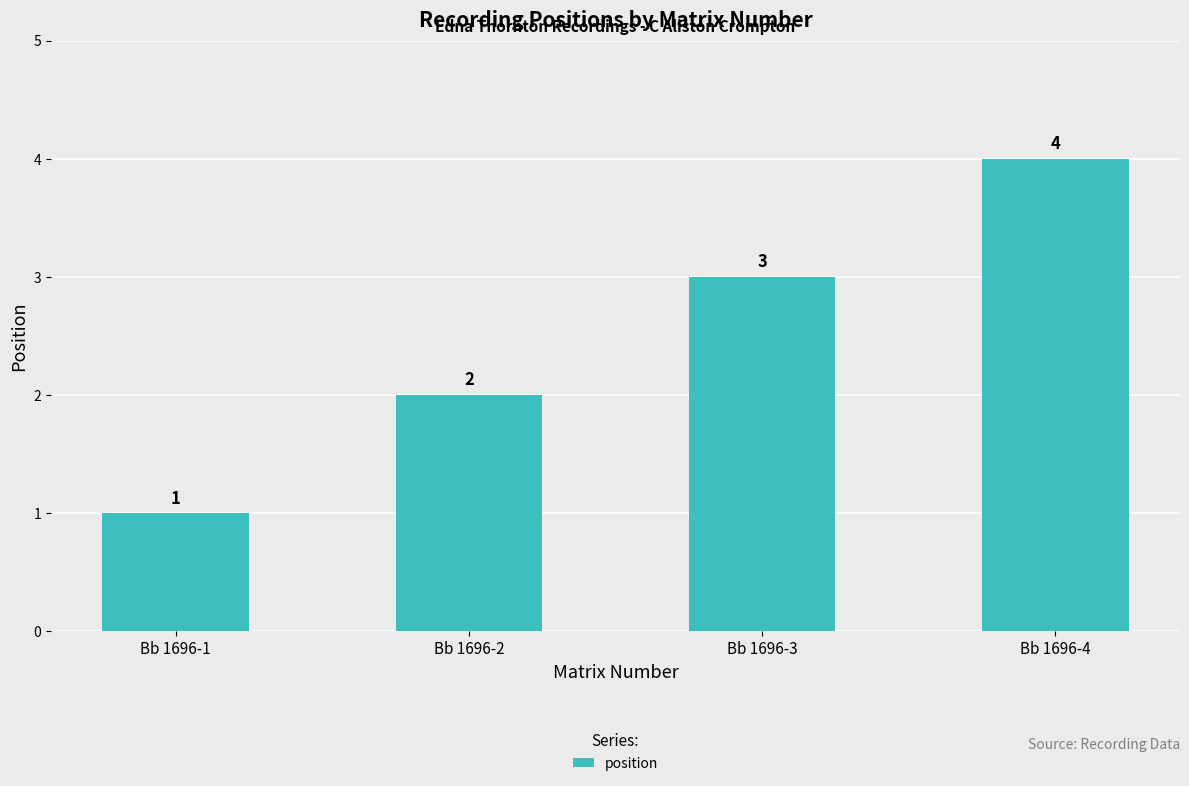

Reading left to right, list all the values displayed in this chart.

Bb 1696-1=1	Bb 1696-2=2	Bb 1696-3=3	Bb 1696-4=4